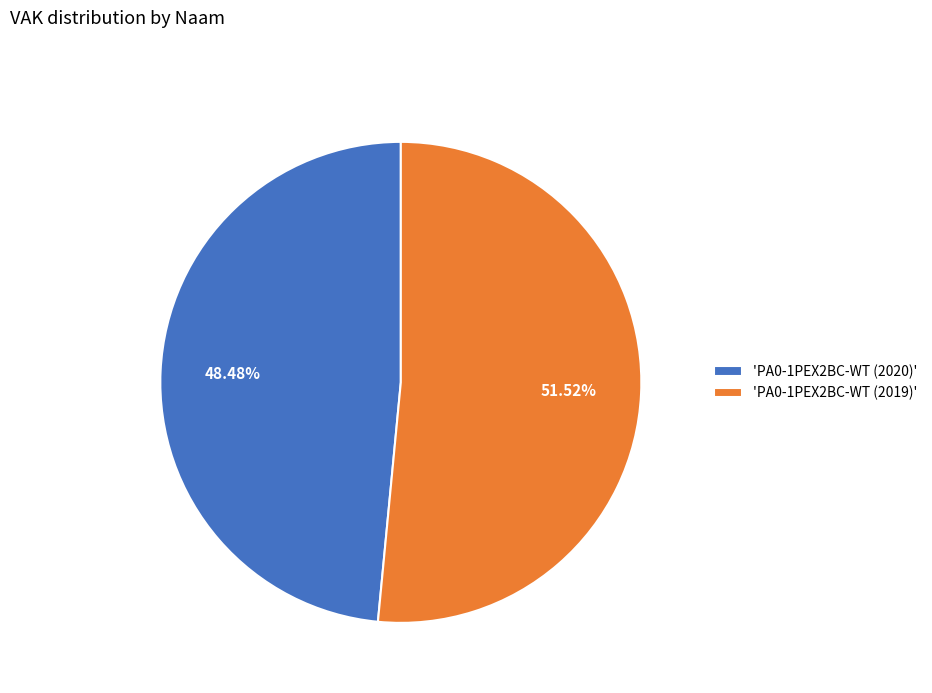

Which slice is the largest?

'PA0-1PEX2BC-WT (2019)'